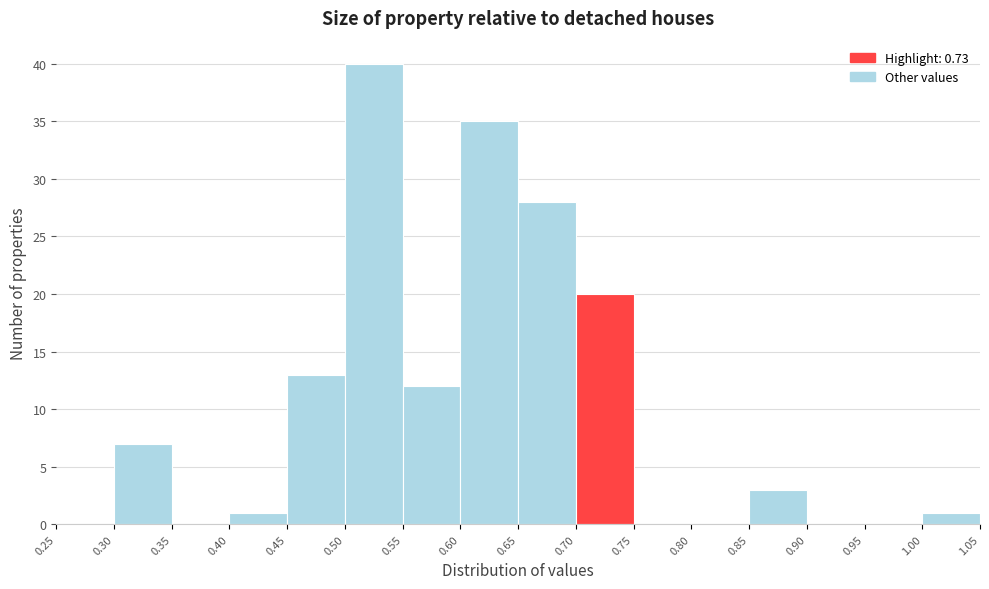

How tall is the bar that spans 0.65 to 0.70 on the x-axis? The values are not printed on the chart, so give them approximately, as read against the axis.

28